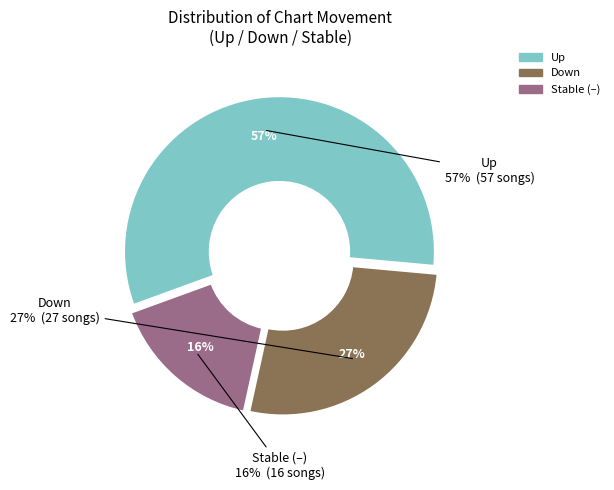

Rank the categories by value from lowest to highest.

-, down, up